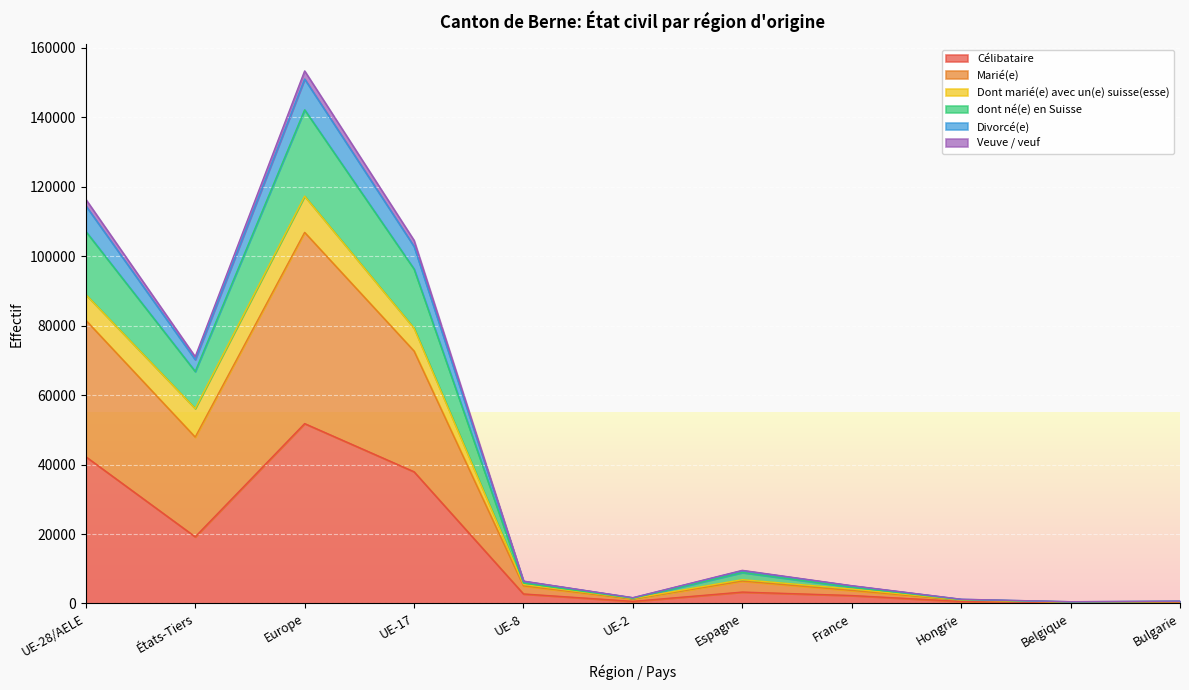

True or false: dont né(e) en Suisse has a value of 4863 at Espagne.

False